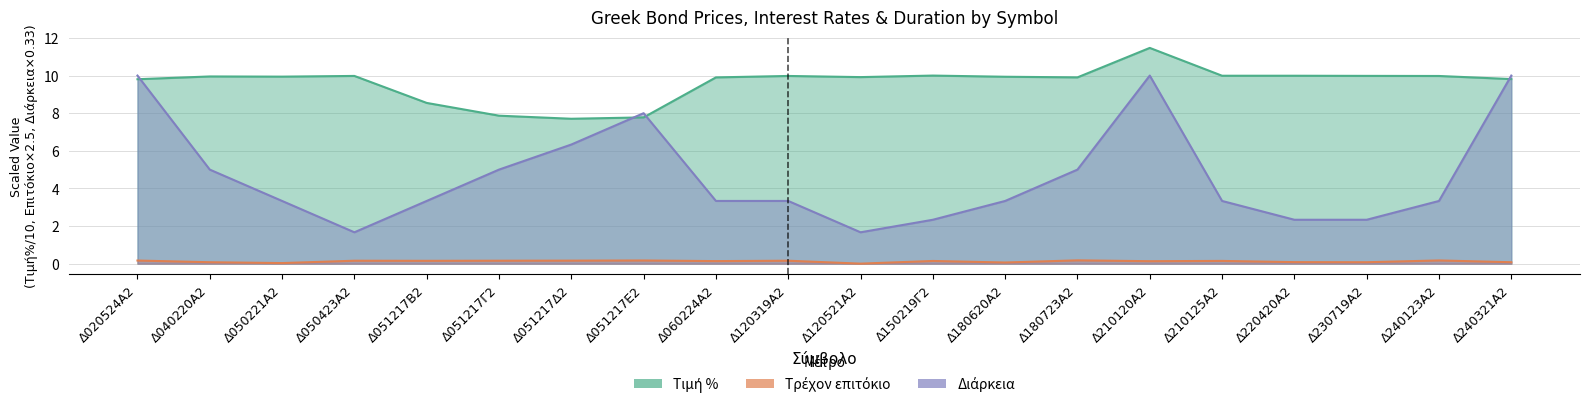

True or false: Τιμή % has a value of 9.9 at Δ120521Α2.

True